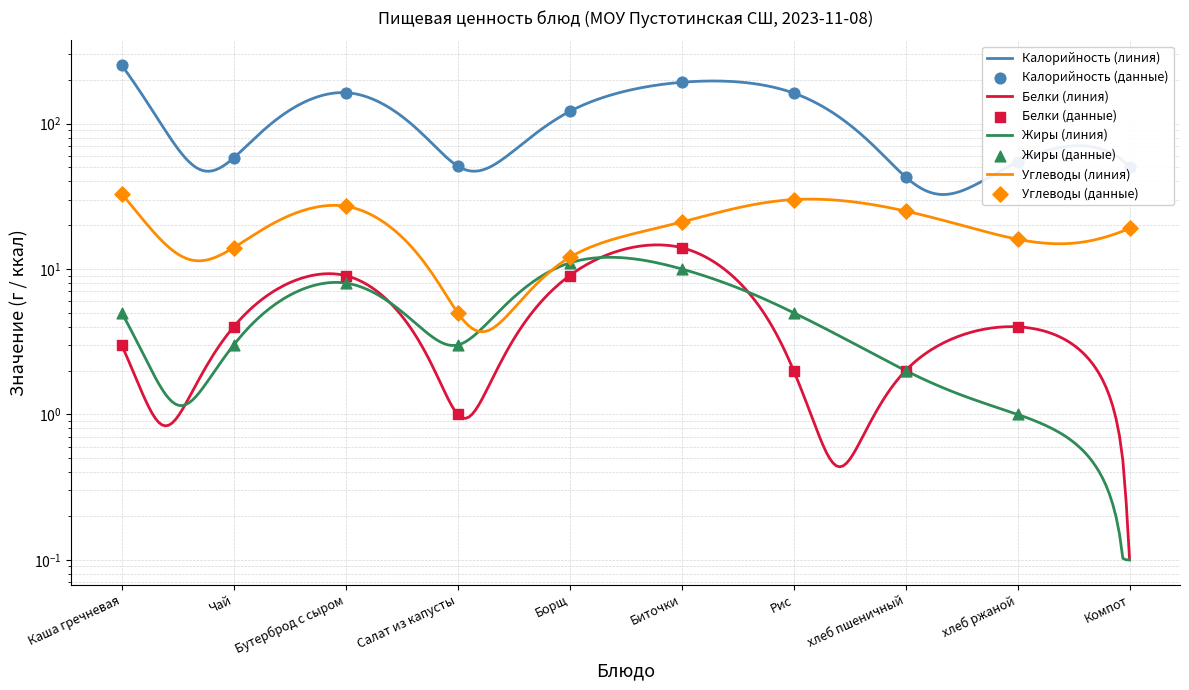

At which category is the sum across all series the highest?

Каша гречневая